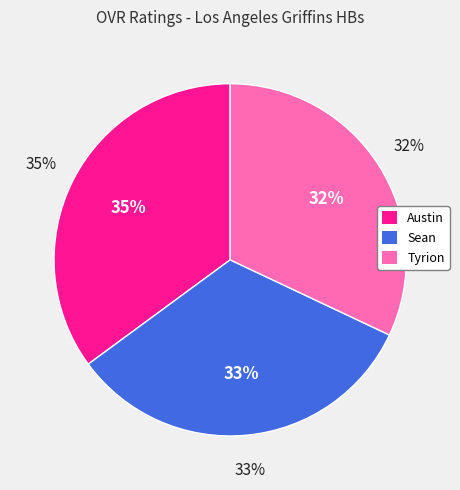

Rank the categories by value from highest to lowest.

Austin, Sean, Tyrion